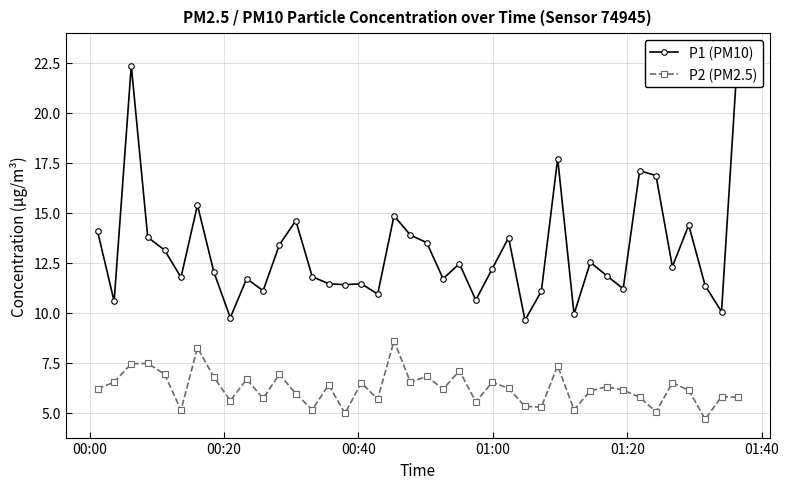

True or false: P1 (PM10) and P2 (PM2.5) cross at least once.

False